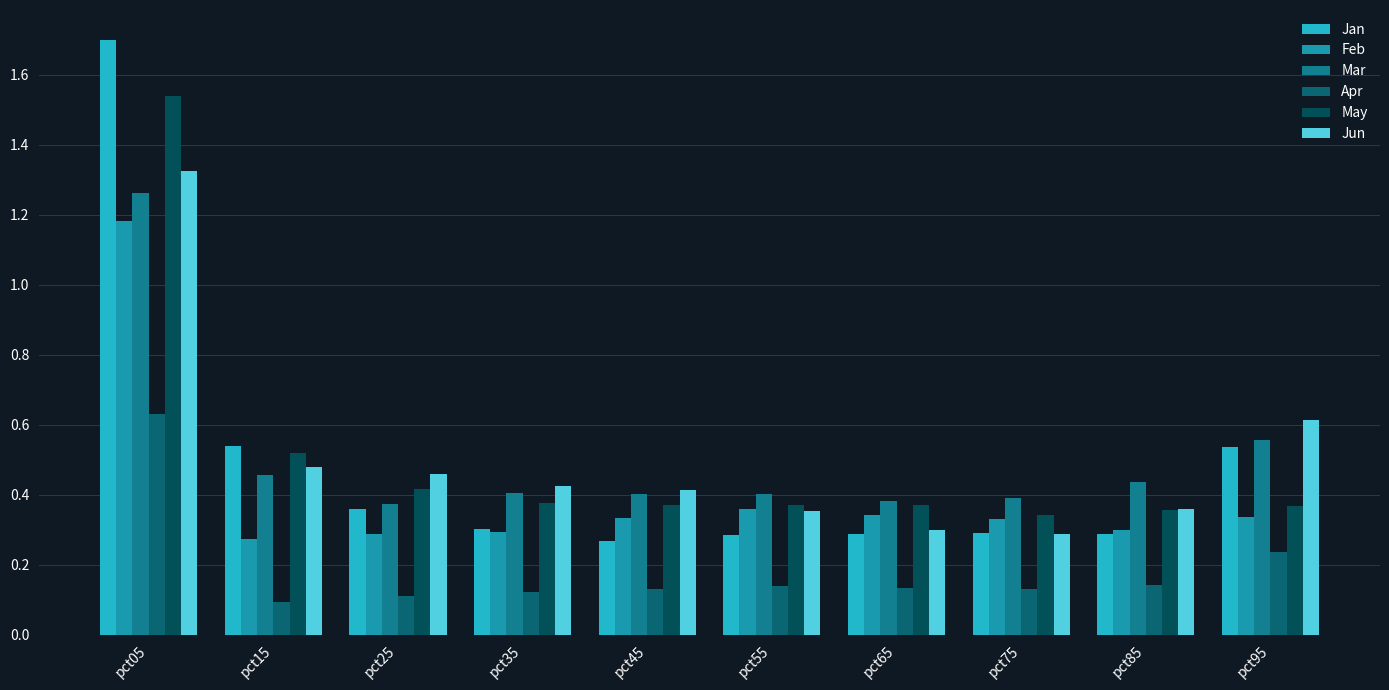

Between pct45 and pct65, which series saw the biggest shift?

Jun